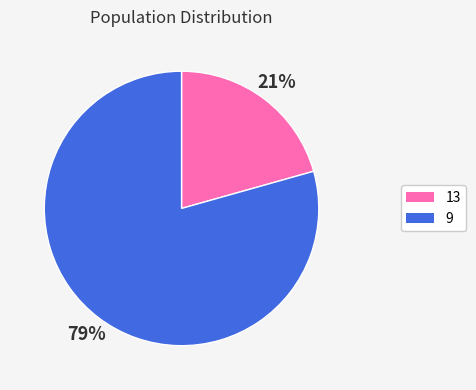

To the nearest percent, what percentage of the pie is 13?

21%